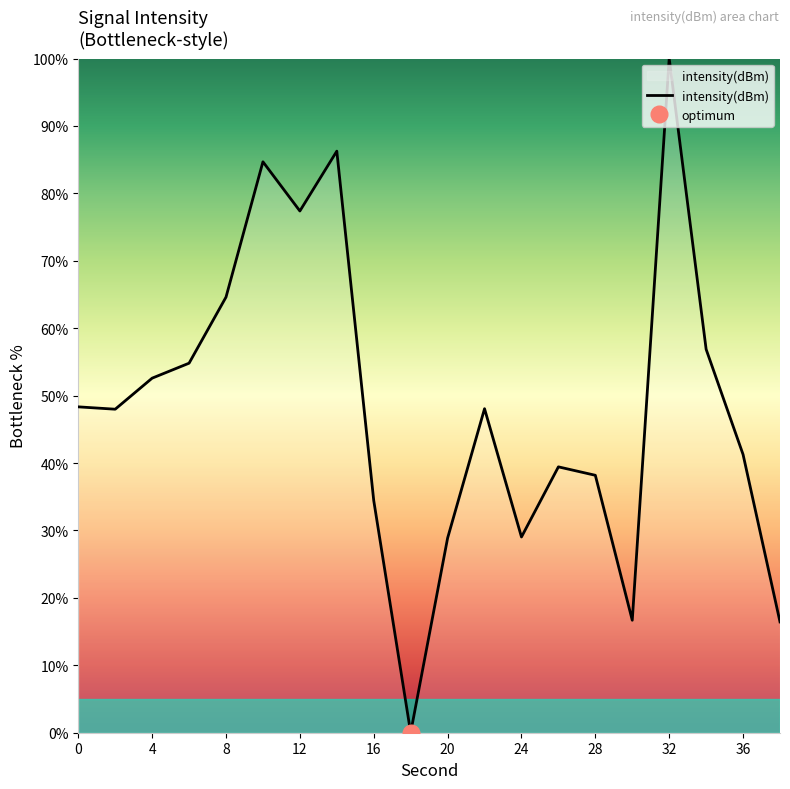

What is the sum of all values?

965.9